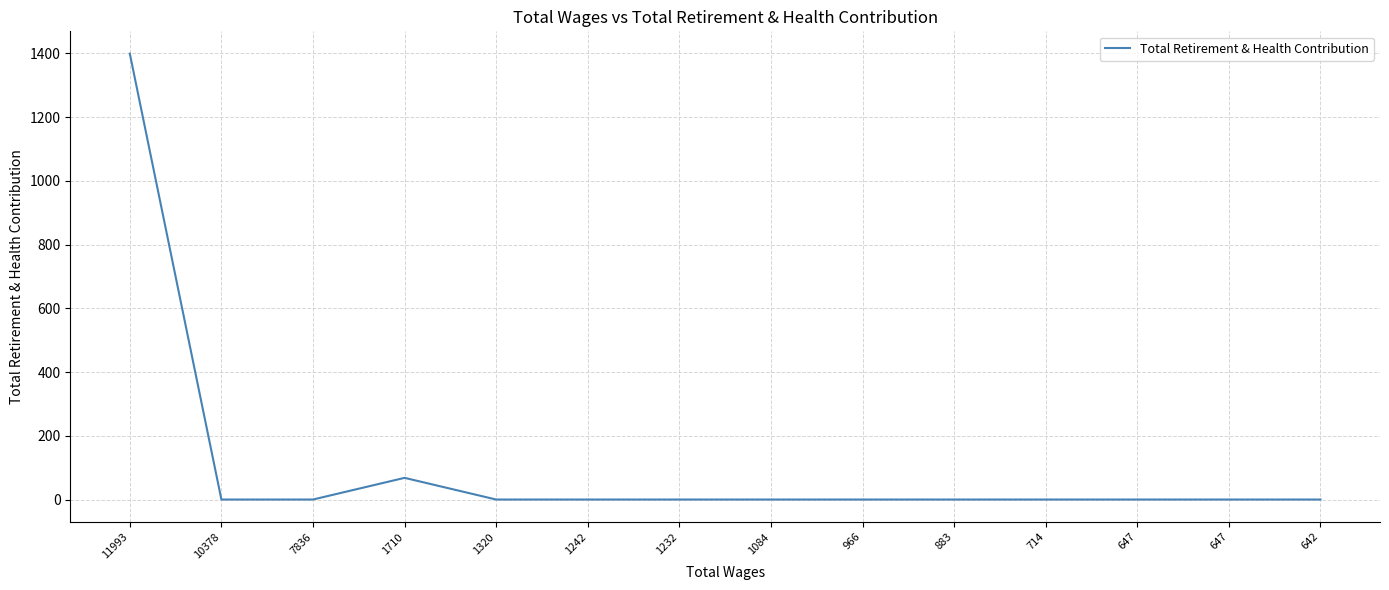

How many lines are shown in the chart?

1